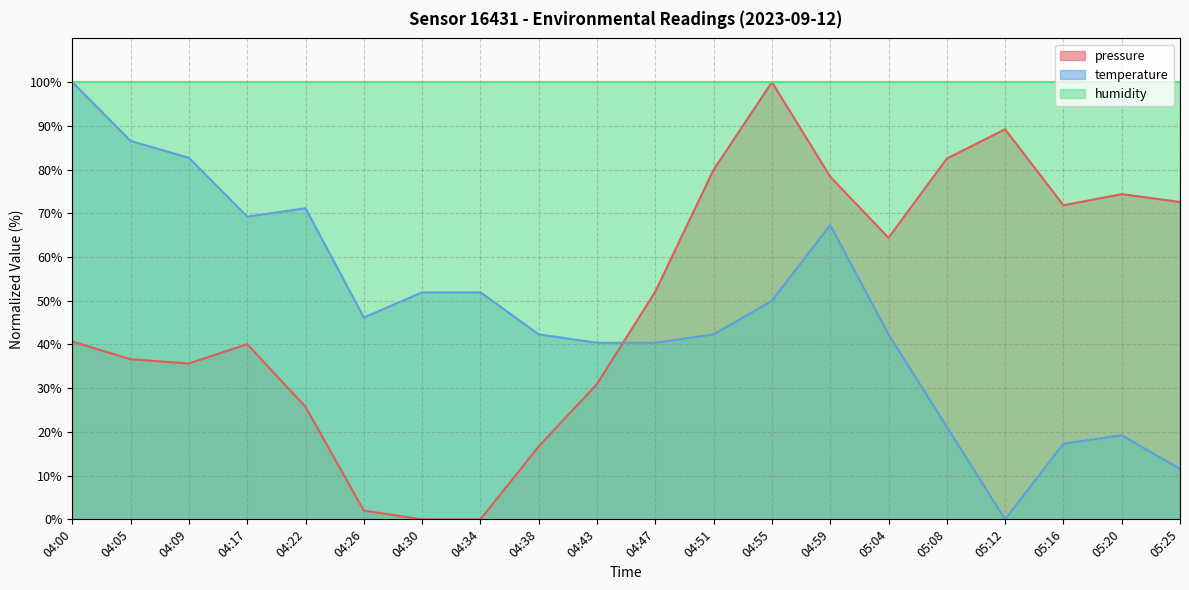

At which label does pressure first exceed 52?

04:47